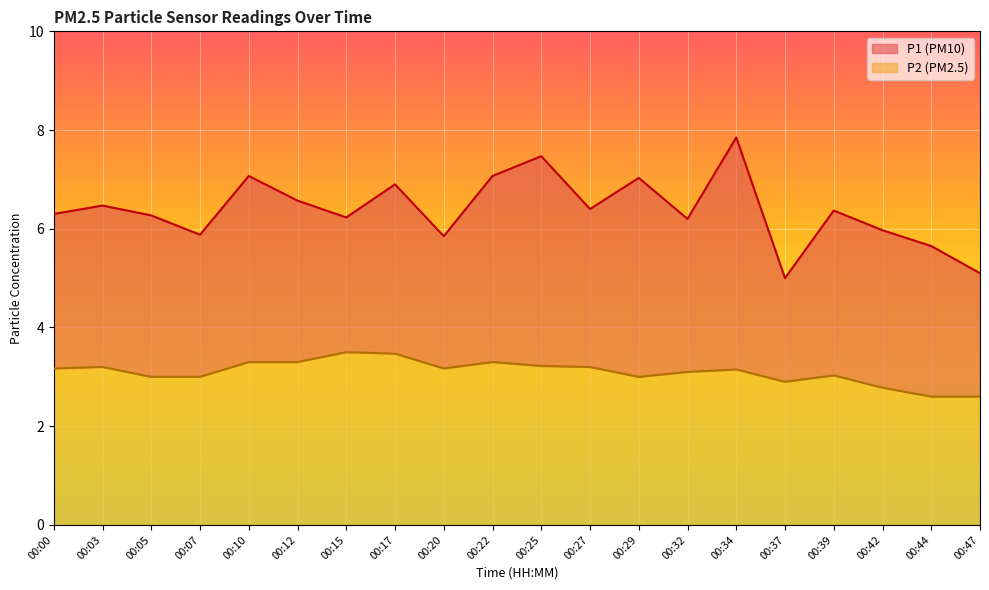

Which series has the largest total across all categories?

P1